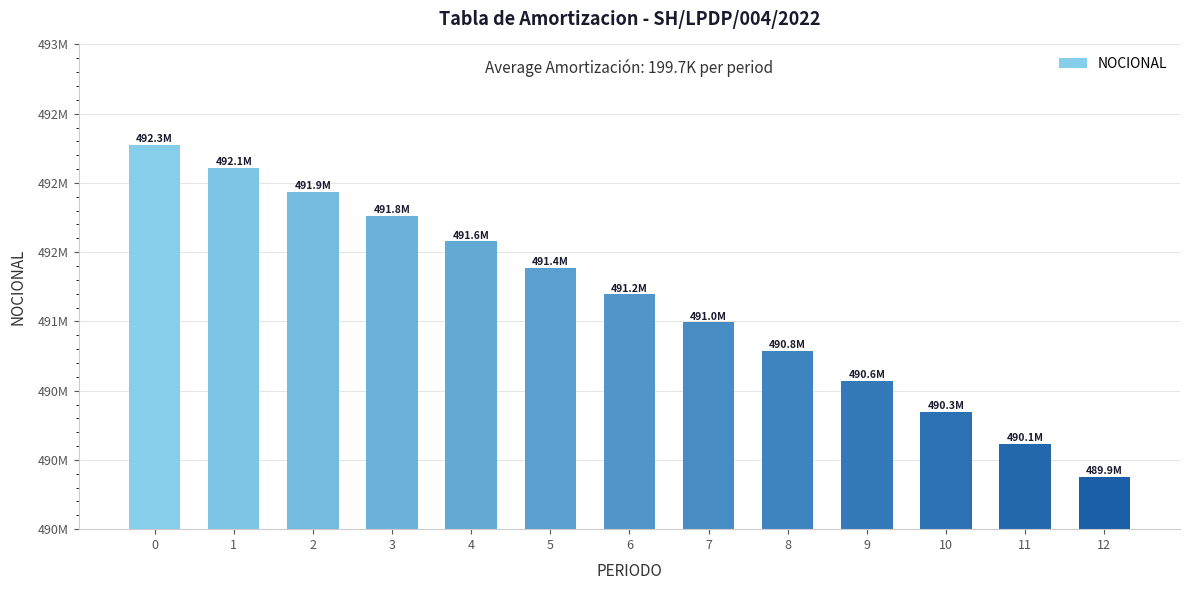

Are the bars horizontal?

No